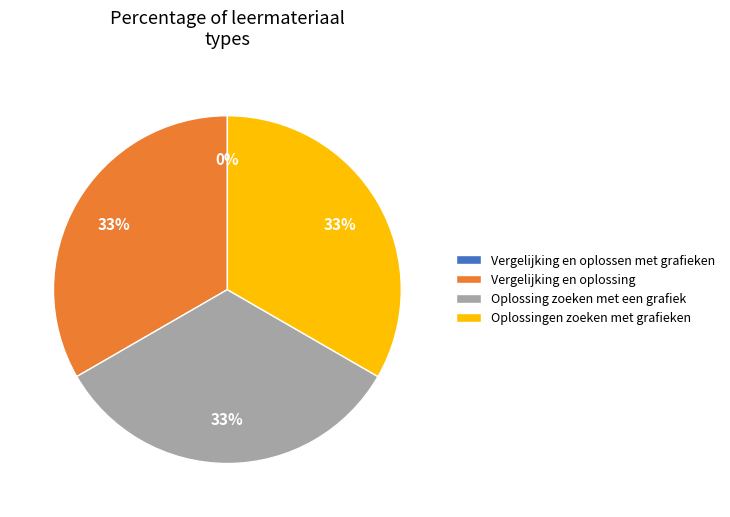

To the nearest percent, what is the average slice percentage?

25%